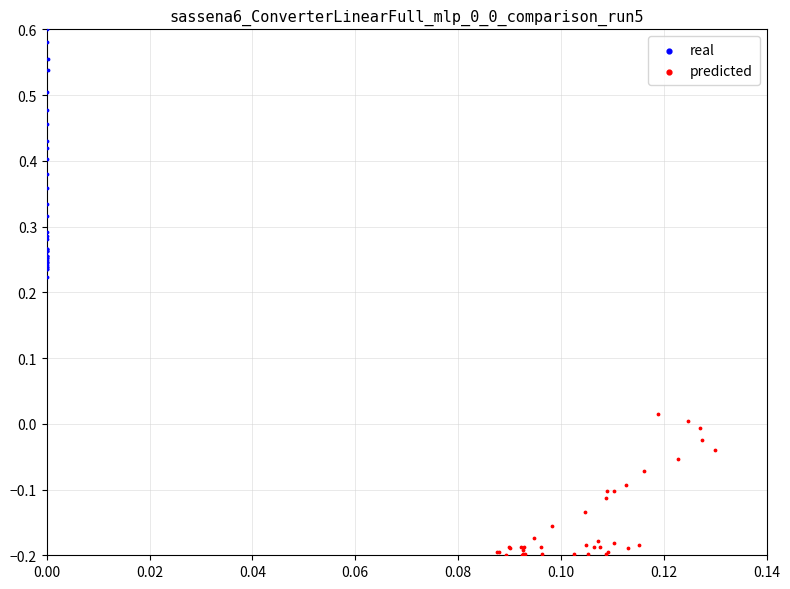

What are all the series names shown in the legend?

real, predicted